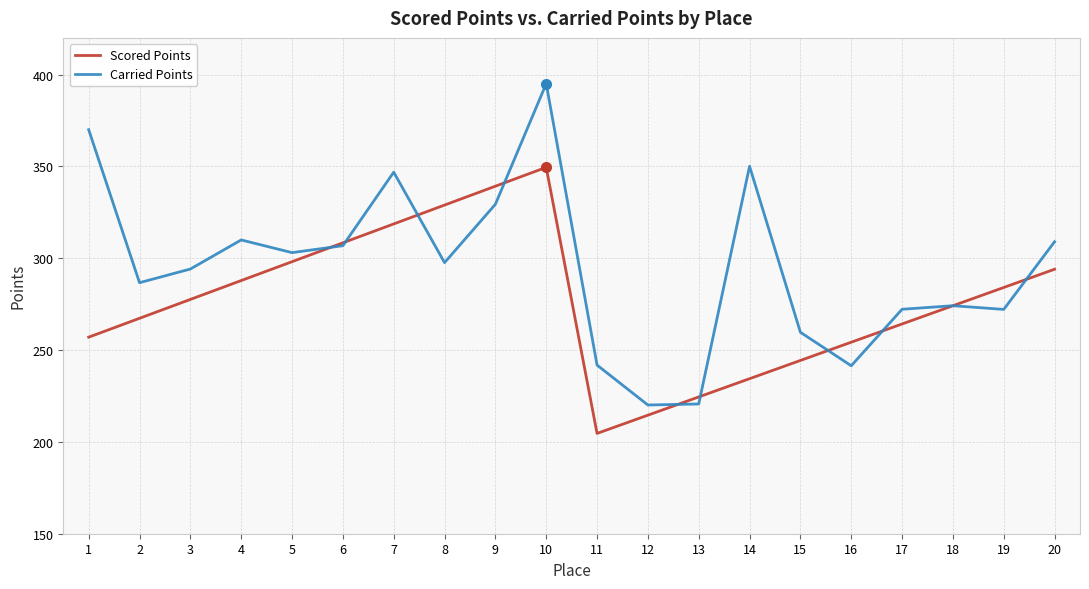

List the series in order of their overall mean, lowest first.

Scored Points, Carried Points